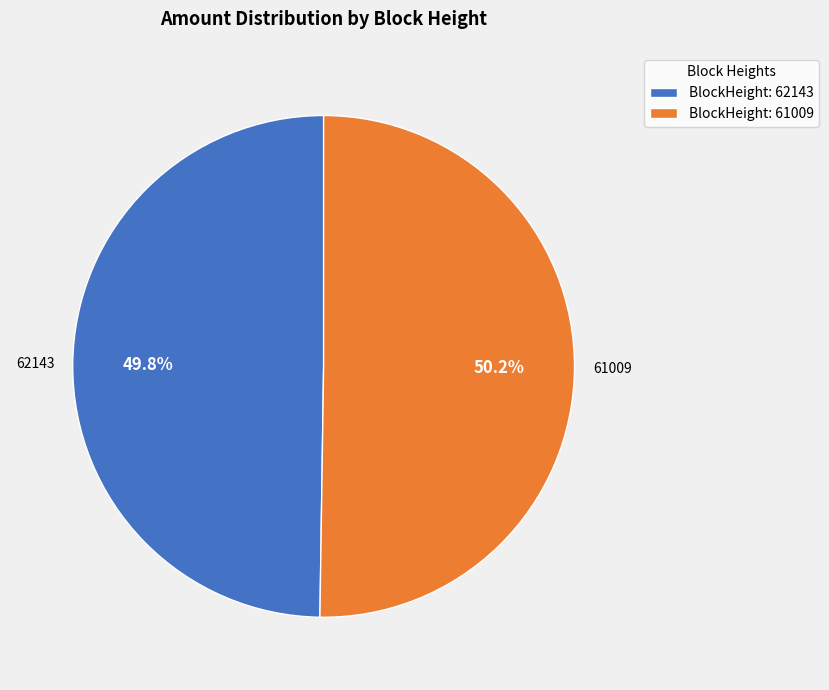

What is the total percentage of BlockHeight: 61009 and BlockHeight: 62143?

100.0%